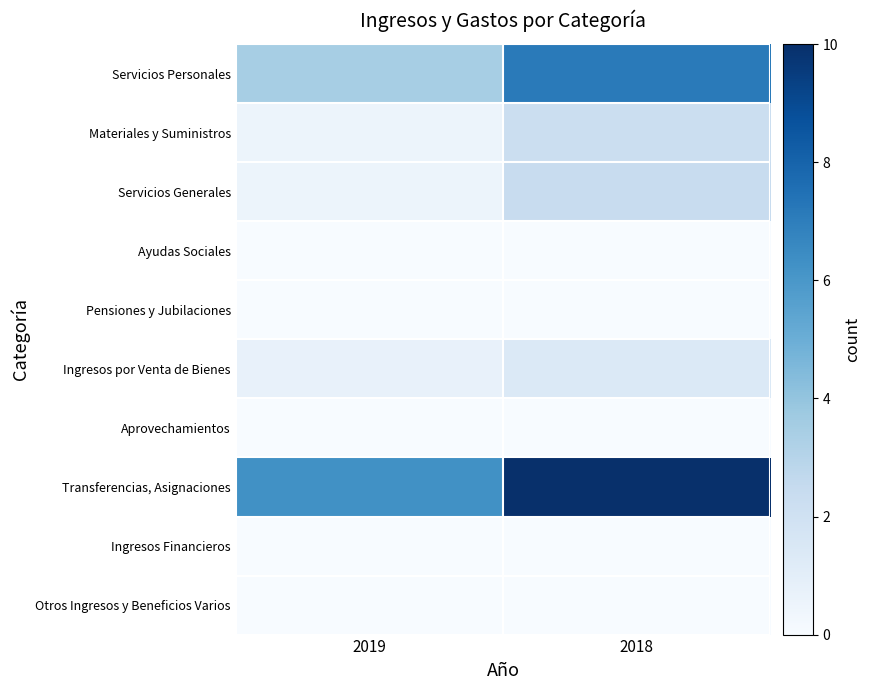

At how many categories does at least one series exceed 7?

1